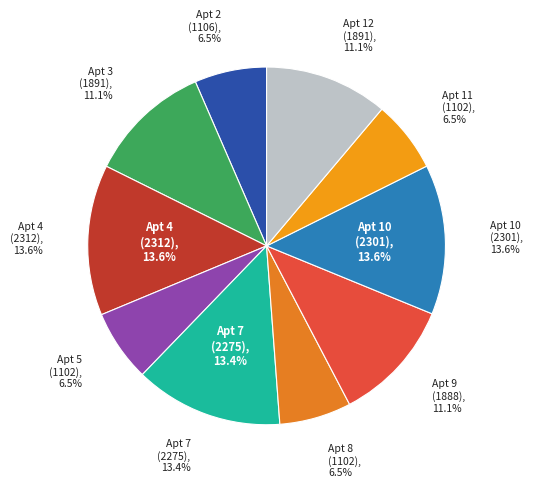

Does 11 represent more than half of the total?

No